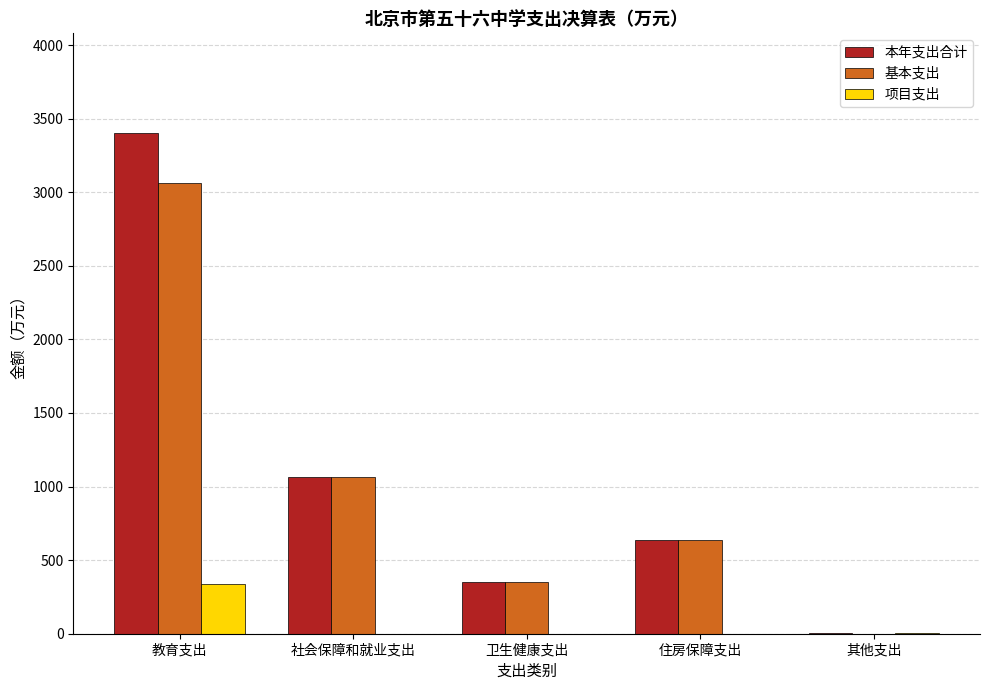

What is the sum of all 本年支出合计 values?

5452.4